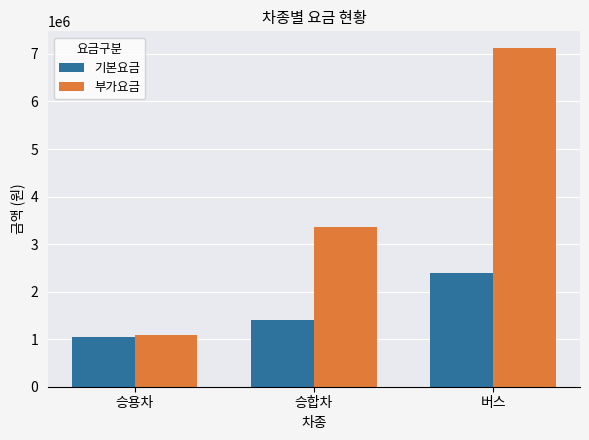

What is the label of the 2nd bar from the right?

승합차